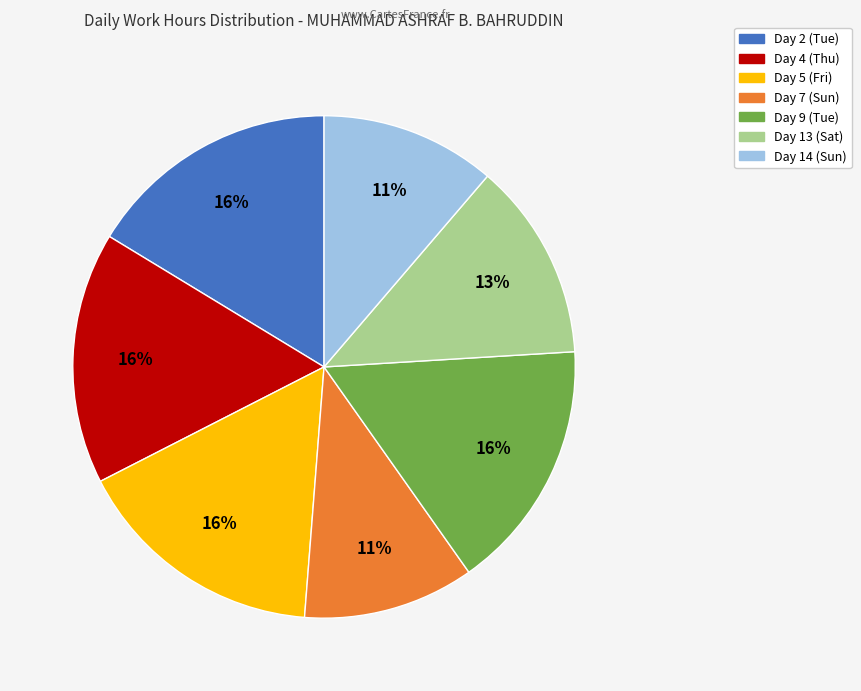

Count the number of slices in the pie.

7